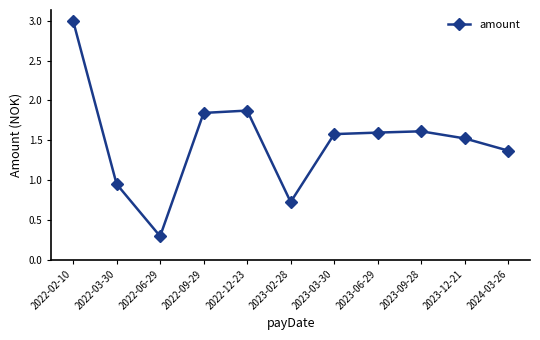

At which label does the data first exceed 1?

2022-02-10